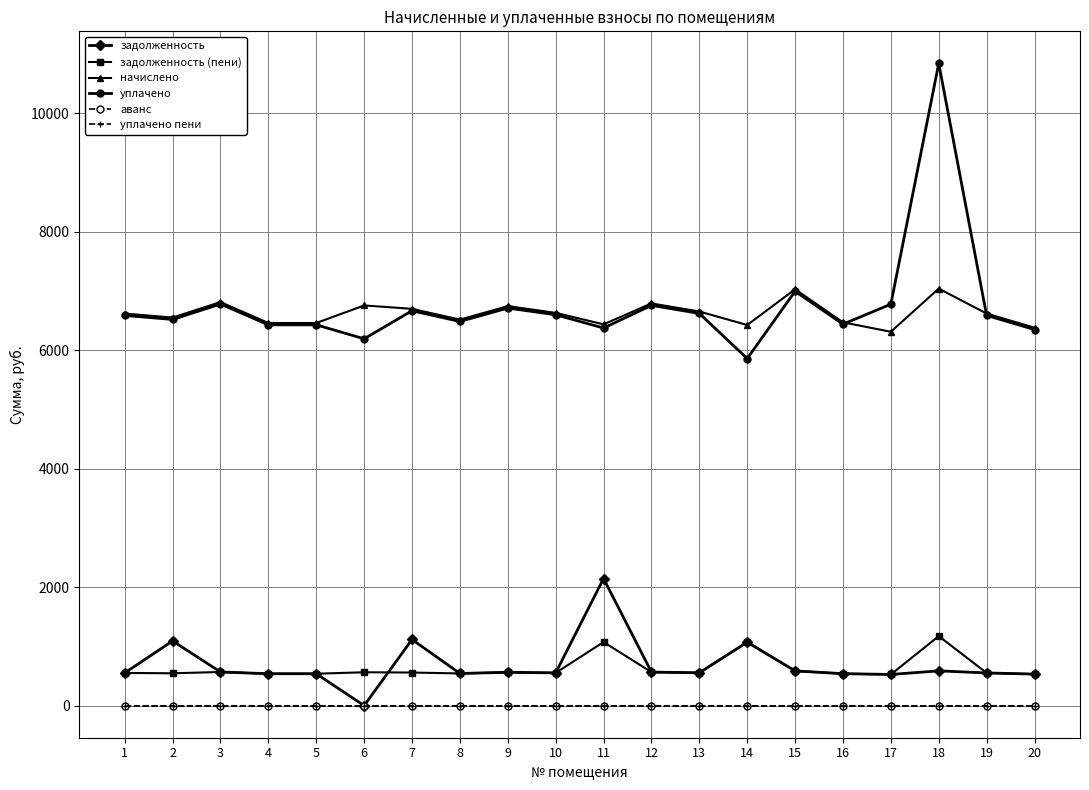

Does the chart have visible grid lines?

Yes